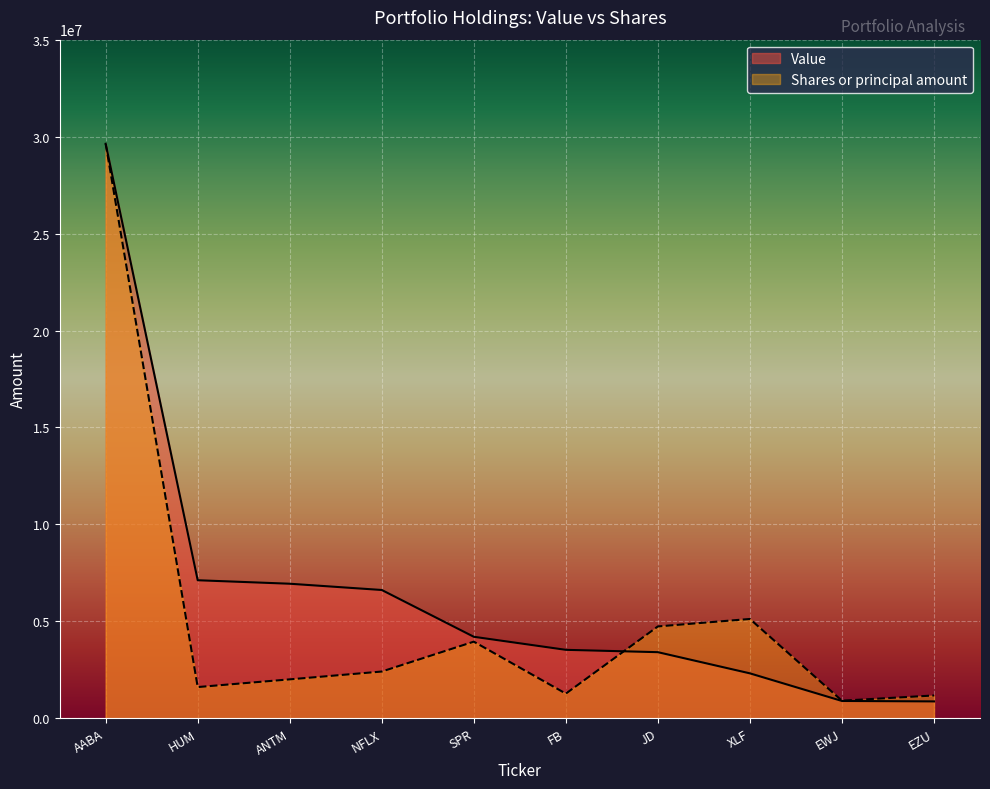

How many times do Shares or principal amount and Value cross each other?

1